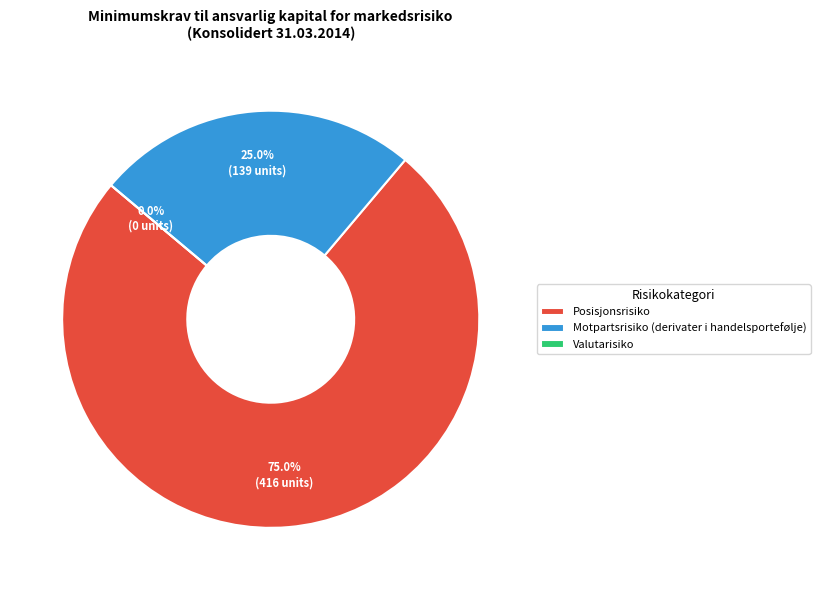

To the nearest percent, what is the average slice percentage?

33%